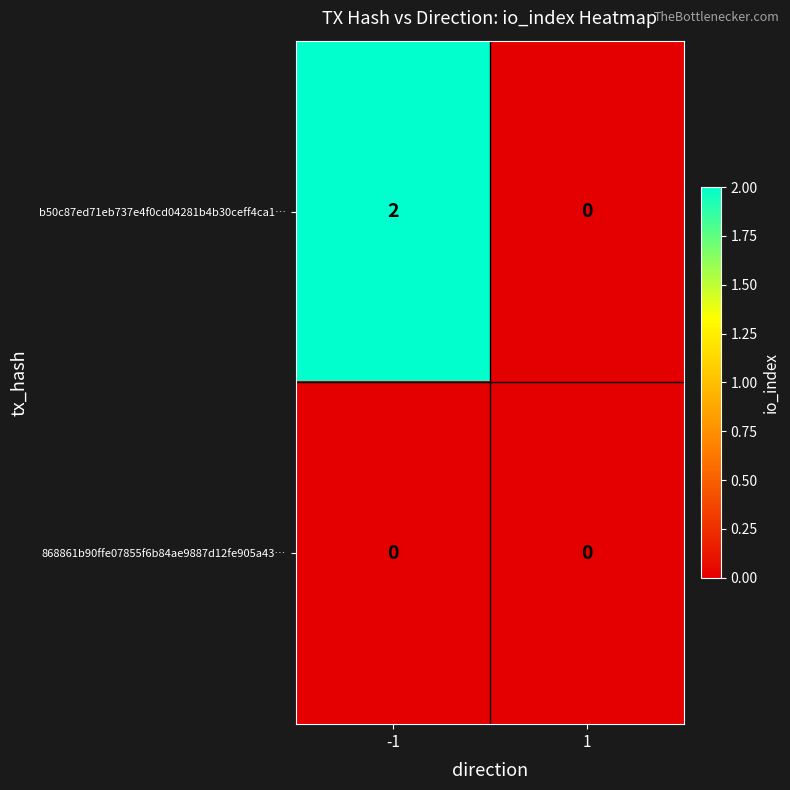

Between -1 and 1, which series saw the biggest shift?

b50c87ed71eb737e4f0cd04281b4b30ceff4ca1…